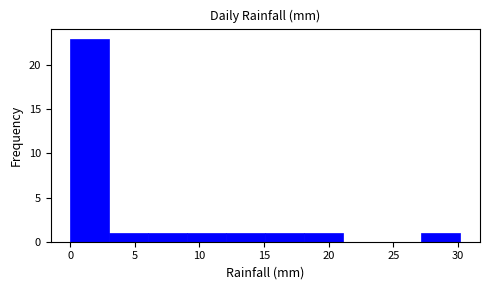

Reading left to right, list every bar in this chart as the range it spans on the x-axis followed by its height. Neither the bar edges nor the heights are printed on the chart, so give them approximately, as read against the axes.

0 to 3: 23
3 to 6: 1
6 to 9: 1
9 to 12: 1
12 to 15: 1
15 to 18: 1
18 to 21: 1
21 to 24: 0
24 to 27: 0
27 to 30: 1